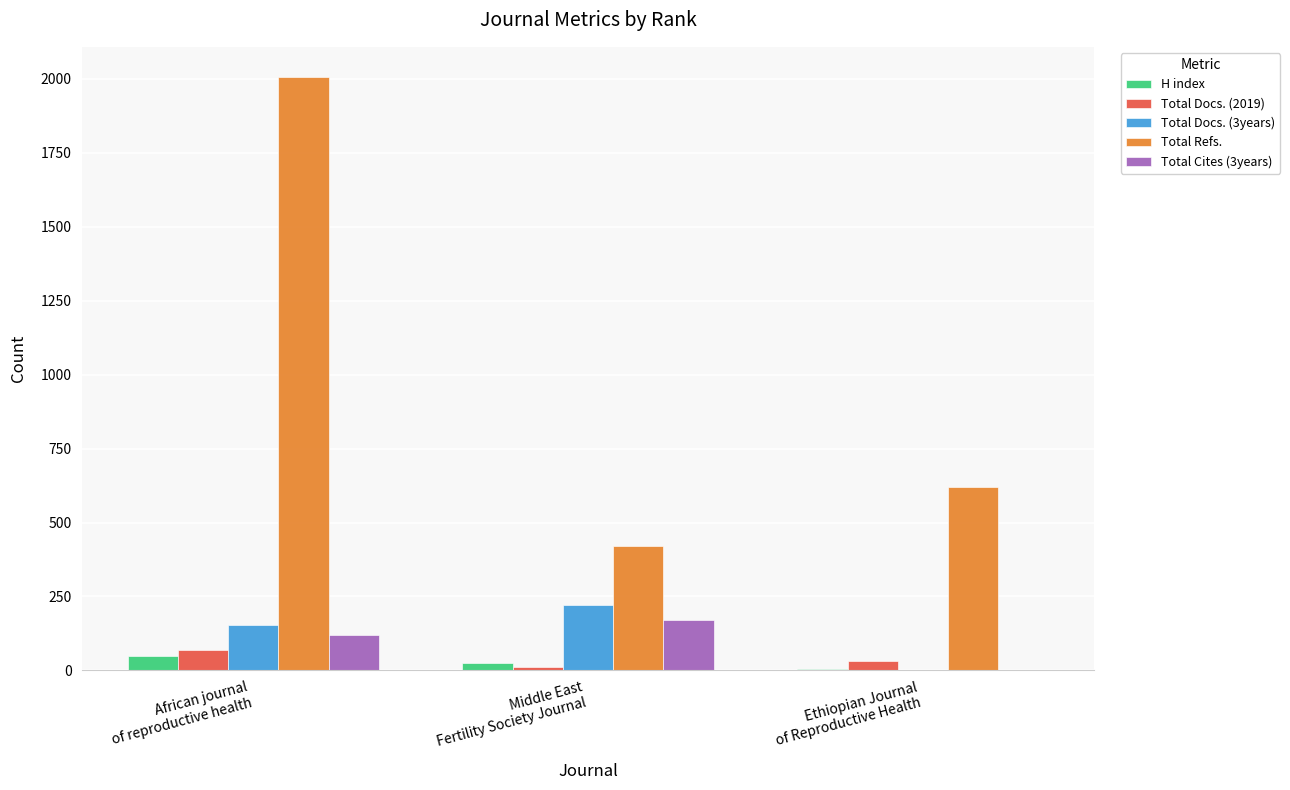

True or false: Total Docs. (3years) has a value of 221 at Middle East
Fertility Society Journal.

True